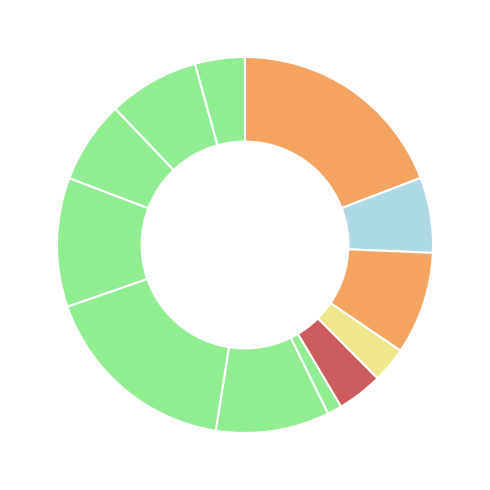

Count the number of slices in the pie.

12